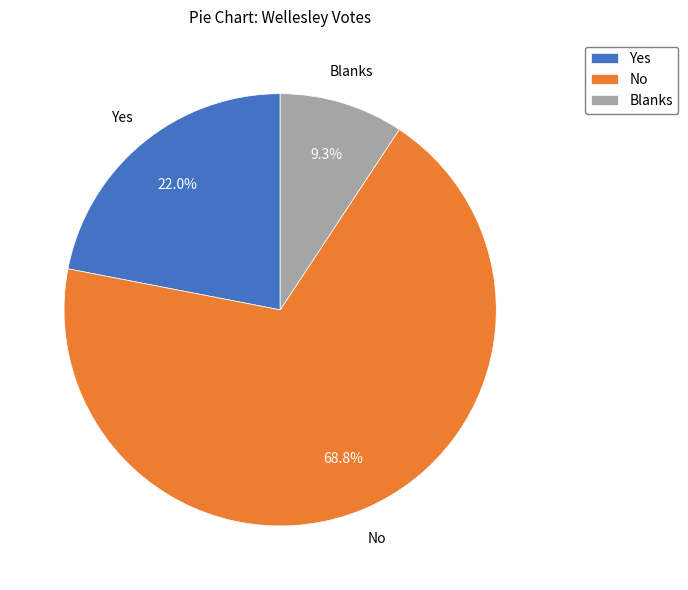

What percentage is the Blanks slice, to the nearest percent?

9%